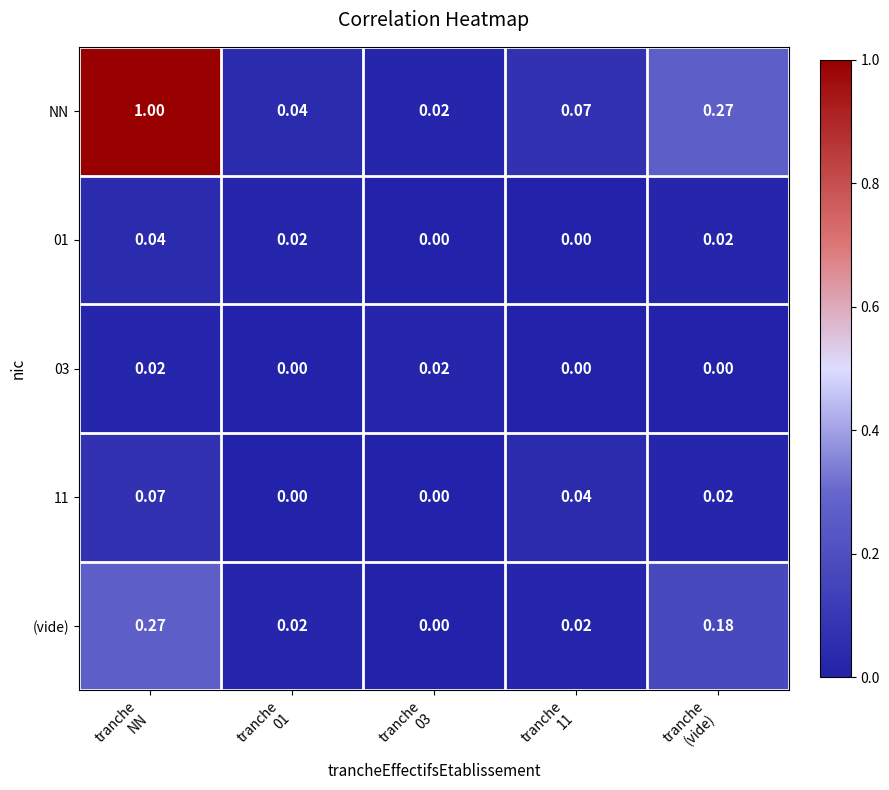

Which series has the largest total across all categories?

NN